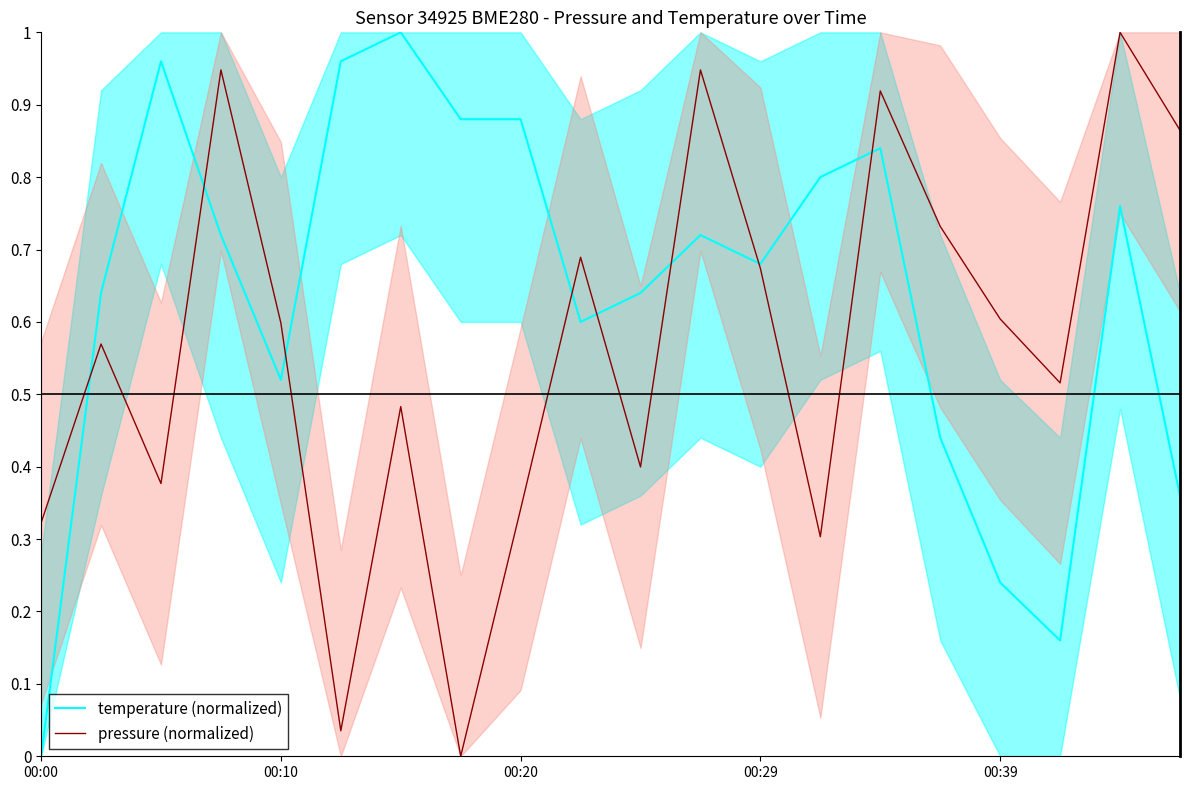

Count the number of categories in the chart.

20